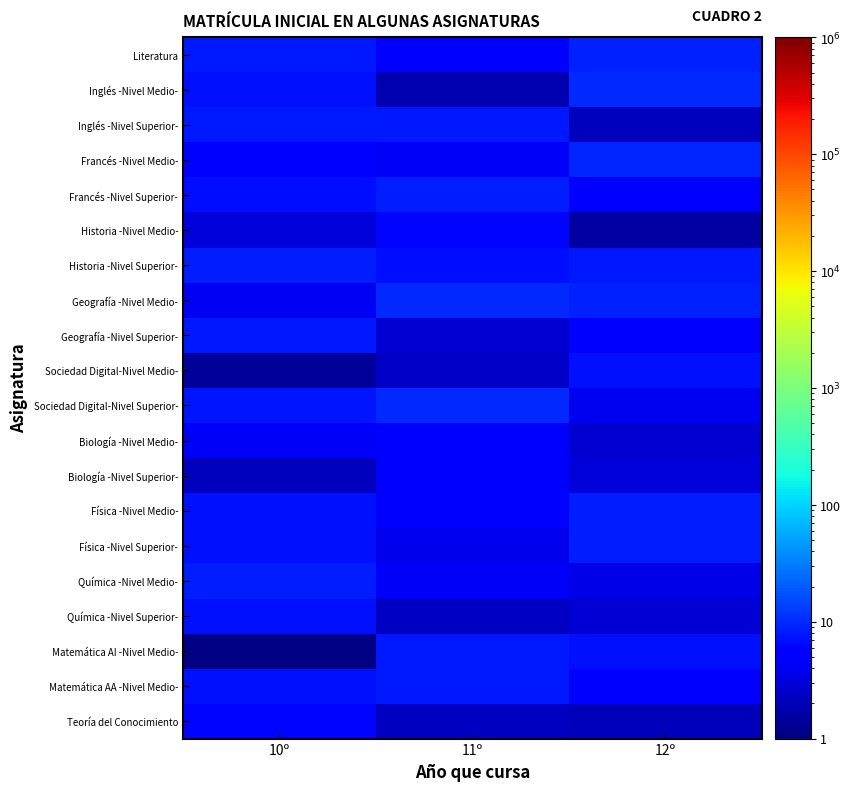

At 10º, list the series in order from smallest to largest.

Matemática AI -Nivel Medio-, Sociedad Digital-Nivel Medio-, Biología -Nivel Superior-, Historia -Nivel Medio-, Geografía -Nivel Medio-, Biología -Nivel Medio-, Francés -Nivel Medio-, Teoría del Conocimiento, Francés -Nivel Superior-, Física -Nivel Medio-, Química -Nivel Superior-, Inglés -Nivel Medio-, Física -Nivel Superior-, Matemática AA -Nivel Medio-, Sociedad Digital-Nivel Superior-, Inglés -Nivel Superior-, Literatura, Geografía -Nivel Superior-, Química -Nivel Medio-, Historia -Nivel Superior-